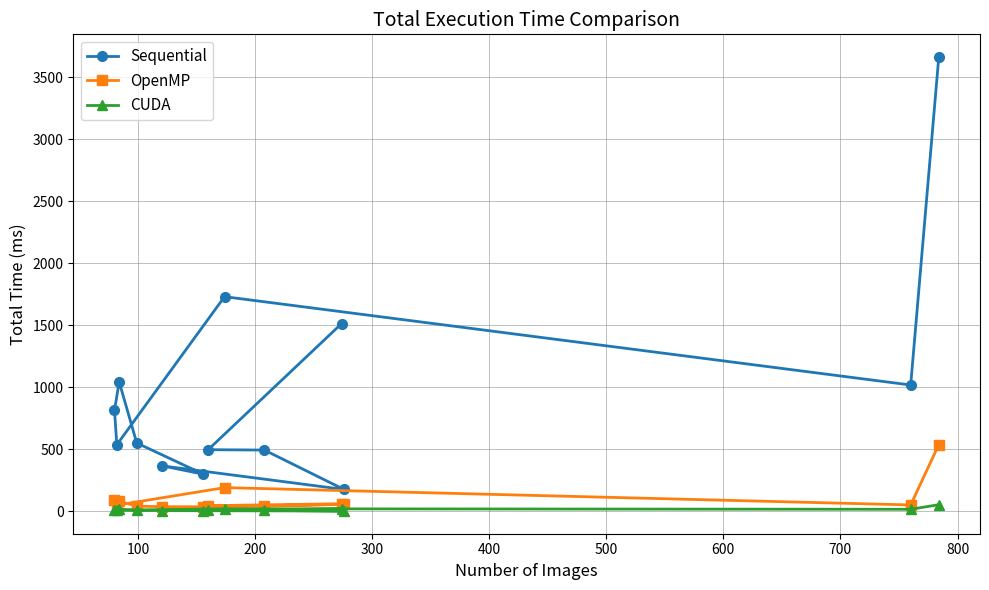

What is the difference between the second highest and minimum values in the CUDA series?

18